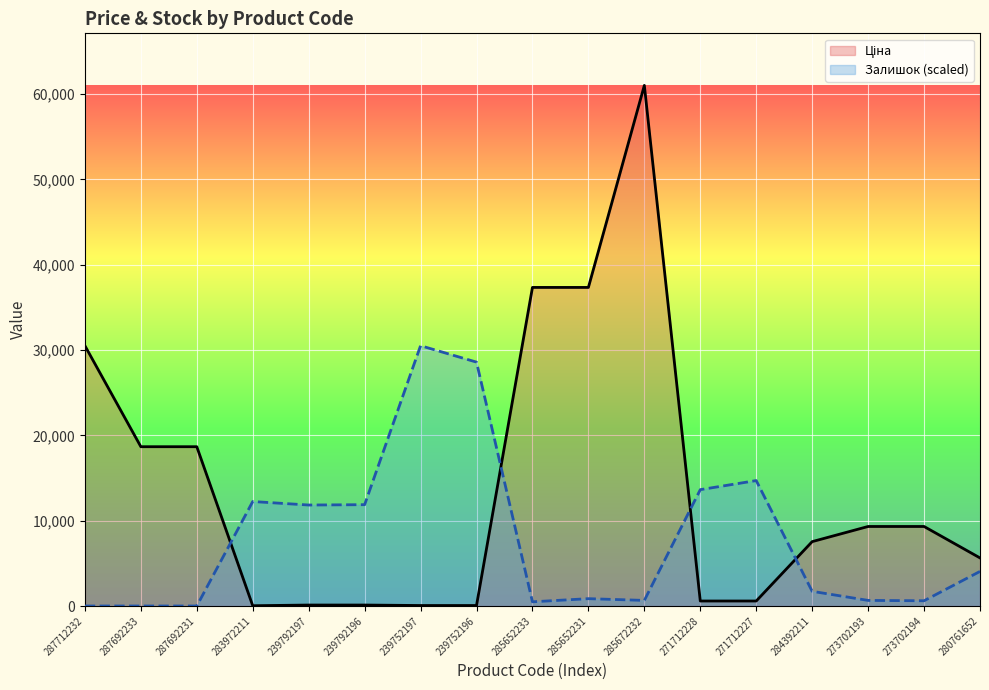

What is the label of the 17th point from the left?

280761652